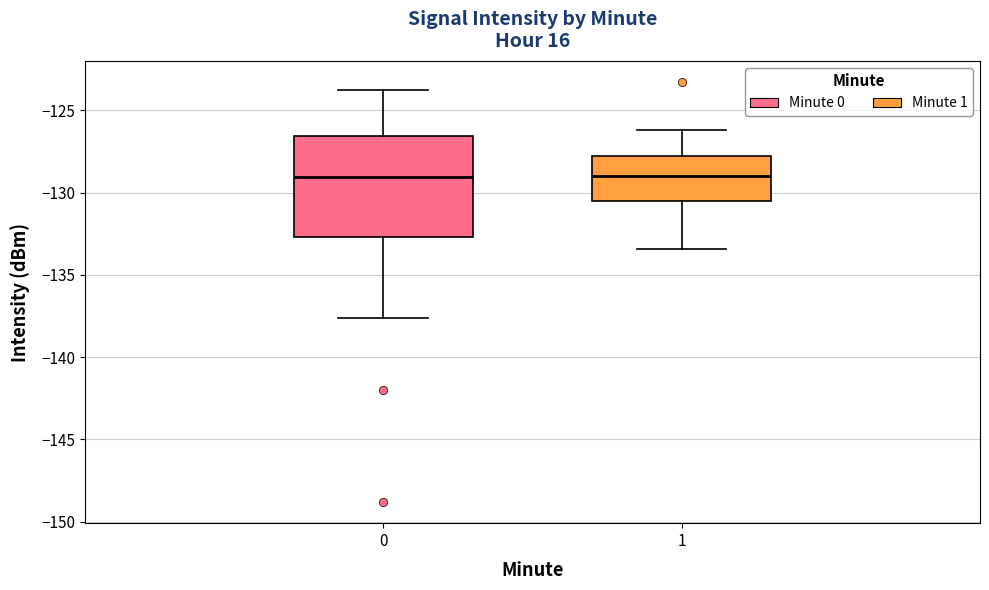

Where is the upper edge of the box at x = 1 on the y-axis? The values are not printed on the chart, so give them approximately, as read against the axis.

-128.0